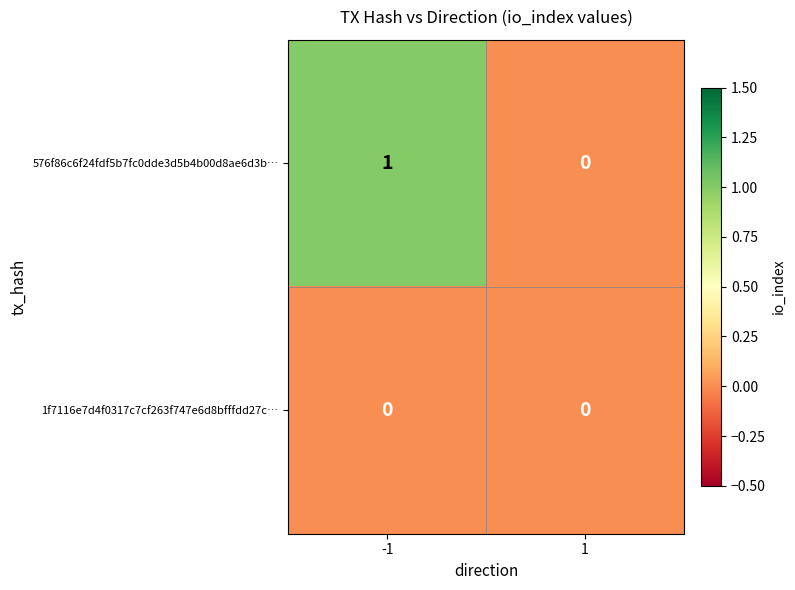

Which series changed the most between -1 and 1?

576f86c6f24fdf5b7fc0dde3d5b4b00d8ae6d3b…